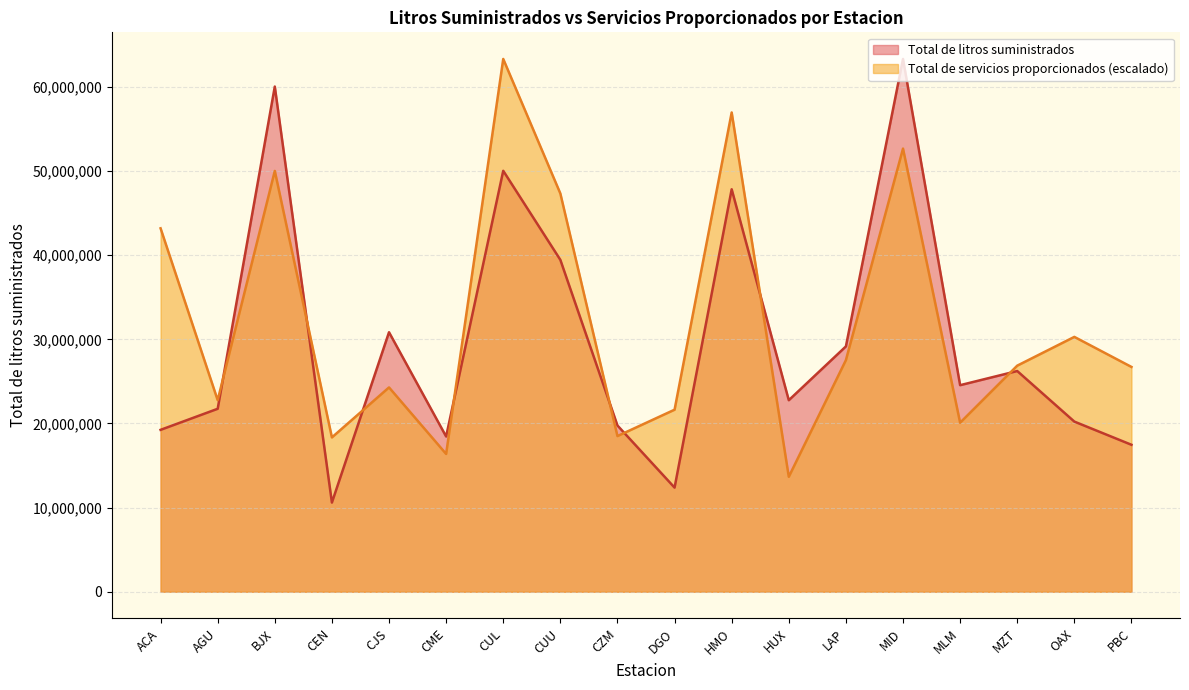

What is the sum of all Total de servicios proporcionados values?

580645316.4